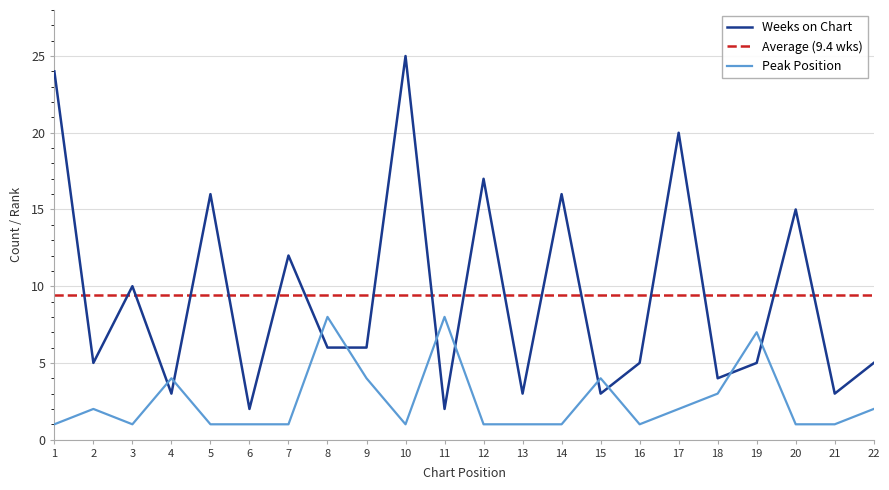

Which series has the largest total across all categories?

Weeks on Chart